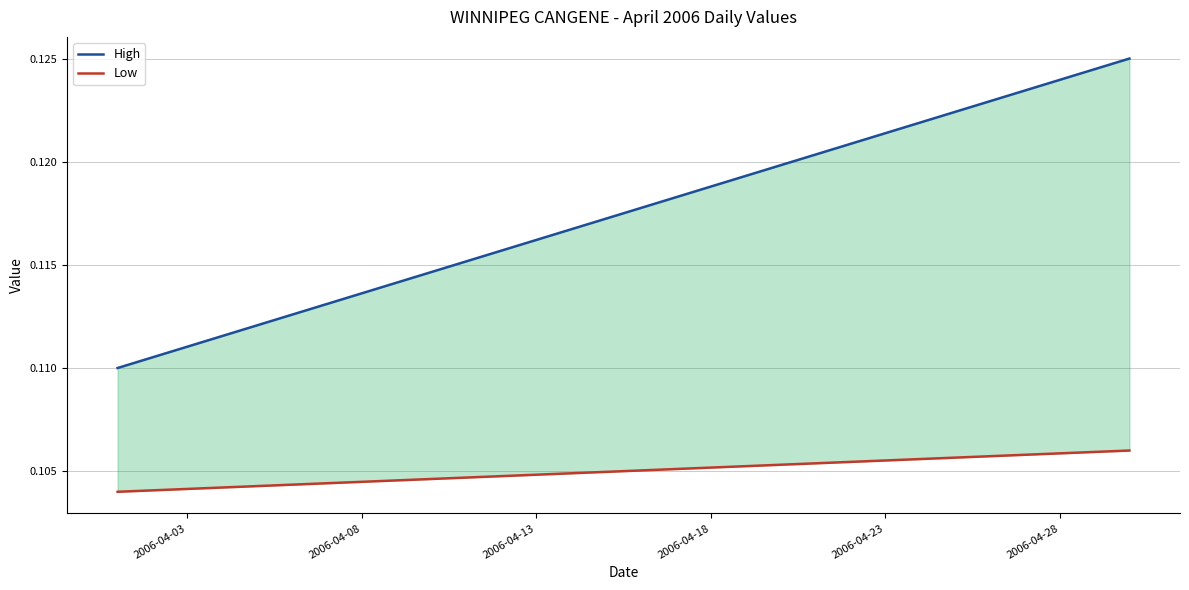

The High series shows 0.1 at 14. True or false?

False